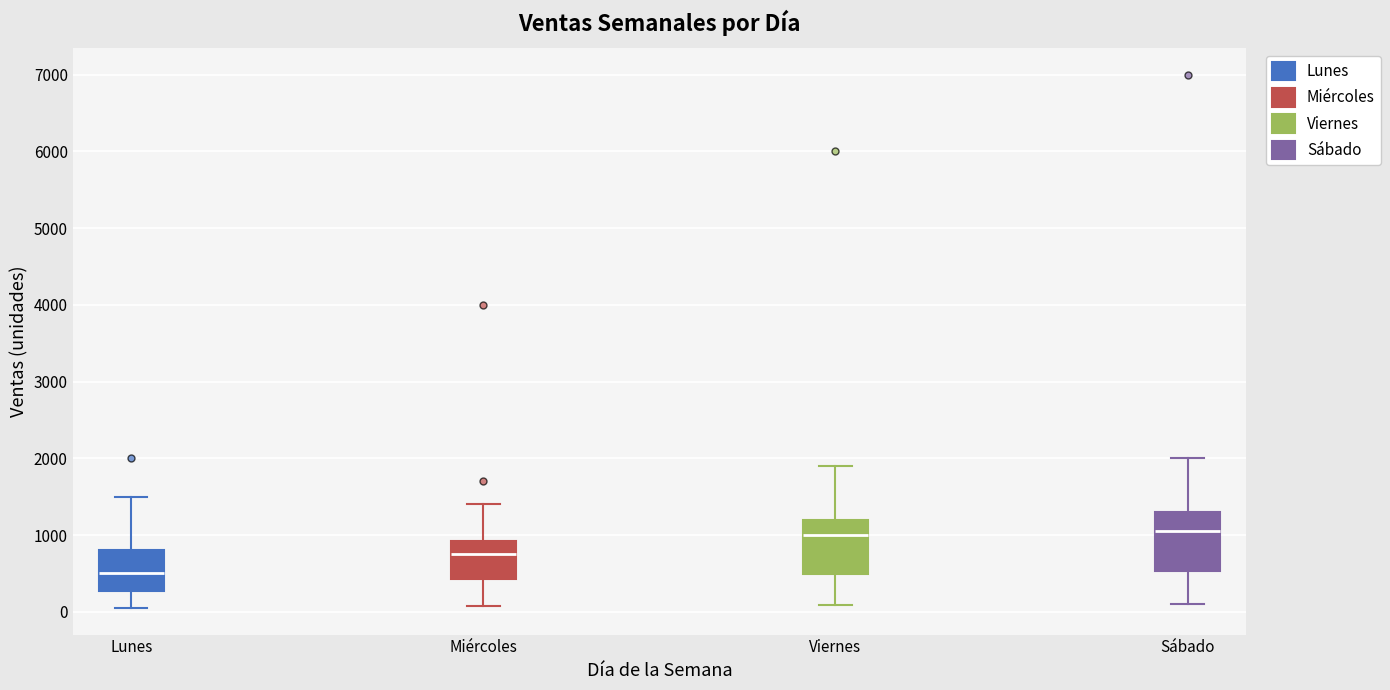

Where does the median line of the box for Viernes sit on the y-axis? The values are not printed on the chart, so give them approximately, as read against the axis.

1000